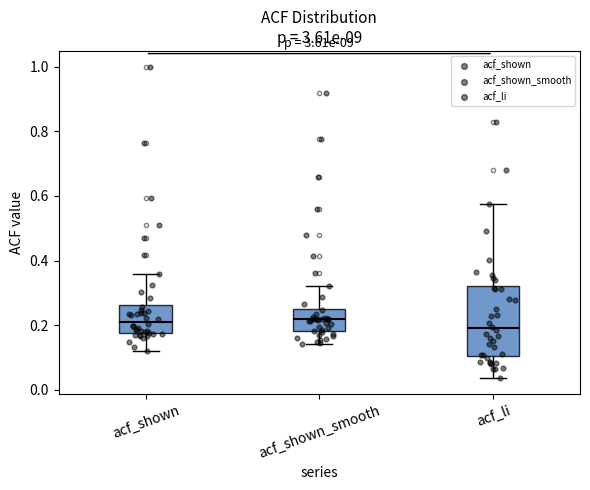

Where is the lower edge of the box for acf_shown_smooth on the y-axis? The values are not printed on the chart, so give them approximately, as read against the axis.

0.18